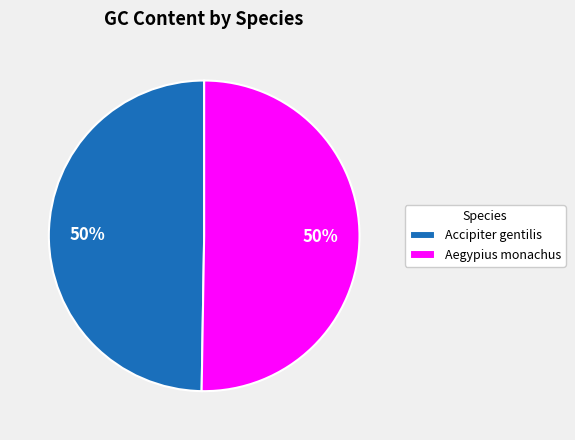

To the nearest percent, what is the combined percentage of Accipiter gentilis and Aegypius monachus?

100%